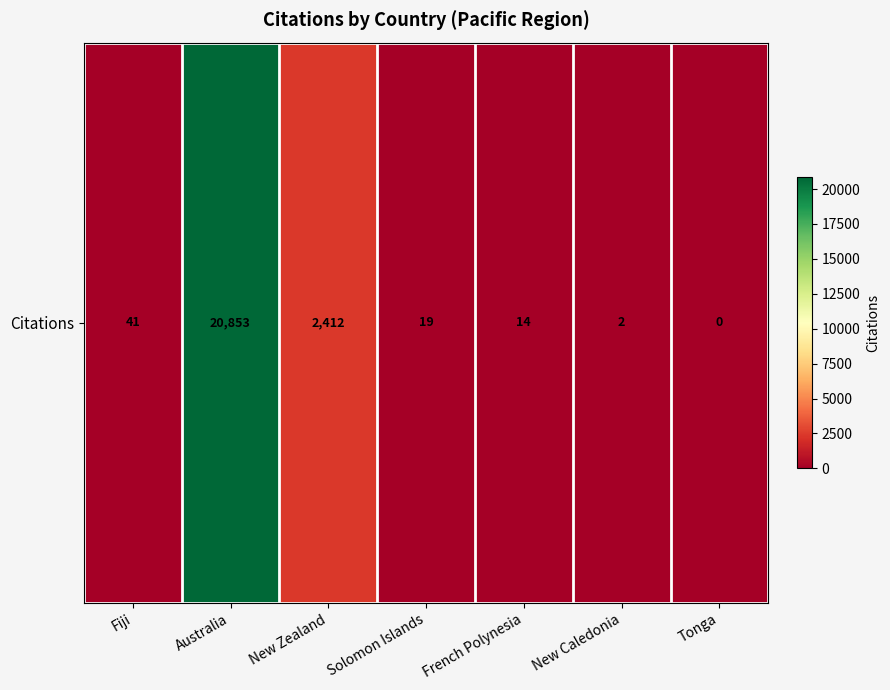

Which has a higher value, Australia or Tonga?

Australia